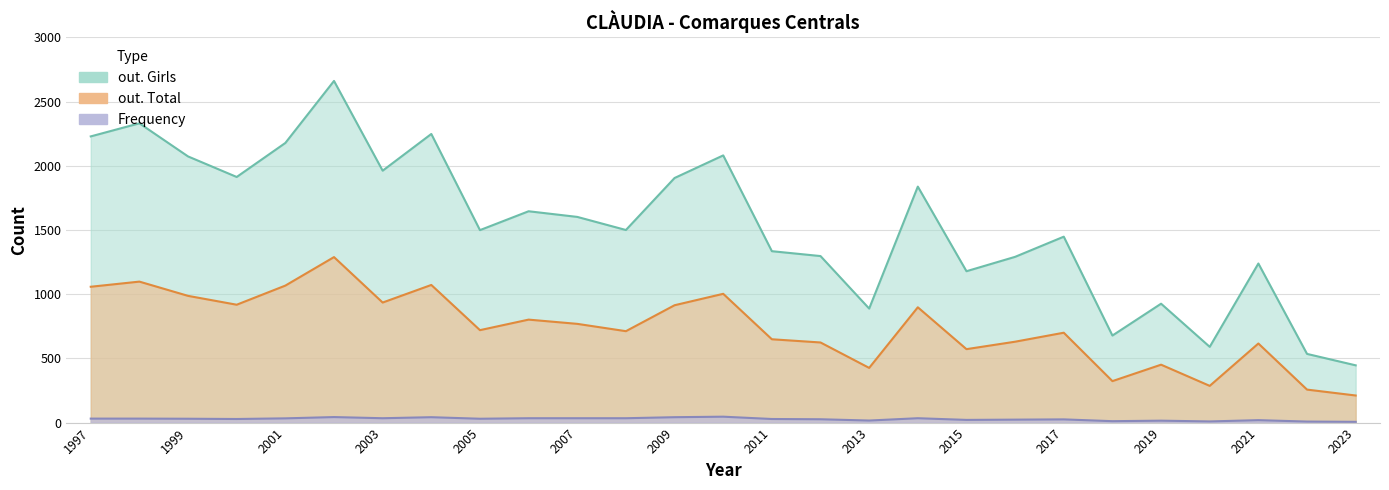

Reading left to right, what are all the values shown in this chart?

Frequency: 31	31	30	28	33	43	34	42	30	34	34	34	42	46	28	26	16	34	21	23	25	11	15	9	19	8	6
out. Total: 1058	1098	987	918	1067	1289	935	1072	720	802	769	712	914	1003	649	624	426	898	572	630	700	323	451	286	616	257	211
out. Girls: 2229	2331	2073	1913	2178	2661	1962	2248	1499	1646	1602	1500	1905	2081	1335	1297	888	1838	1179	1291	1448	678	926	590	1239	535	446